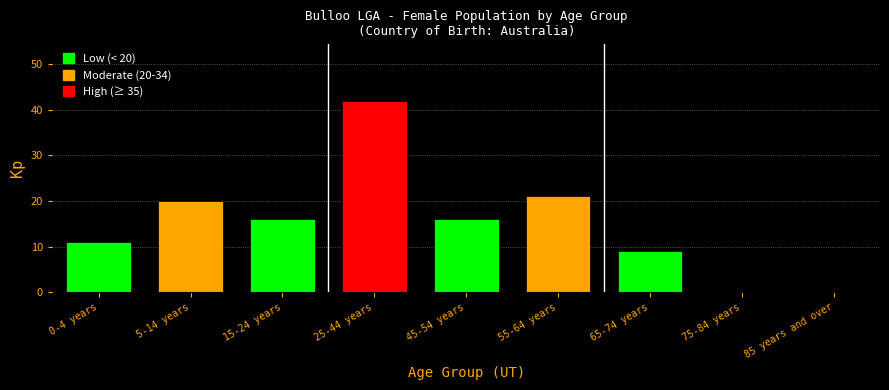

Reading left to right, extract all data points from this chart.

0-4 years=11	5-14 years=20	15-24 years=16	25-44 years=42	45-54 years=16	55-64 years=21	65-74 years=9	75-84 years=0	85 years and over=0